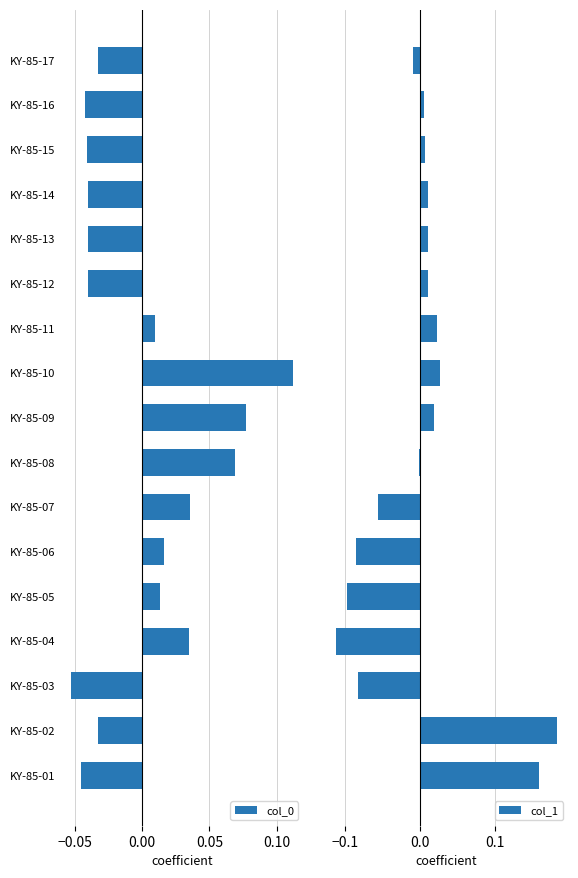

Where is col_0 nearest to the value 0?

KY-85-11